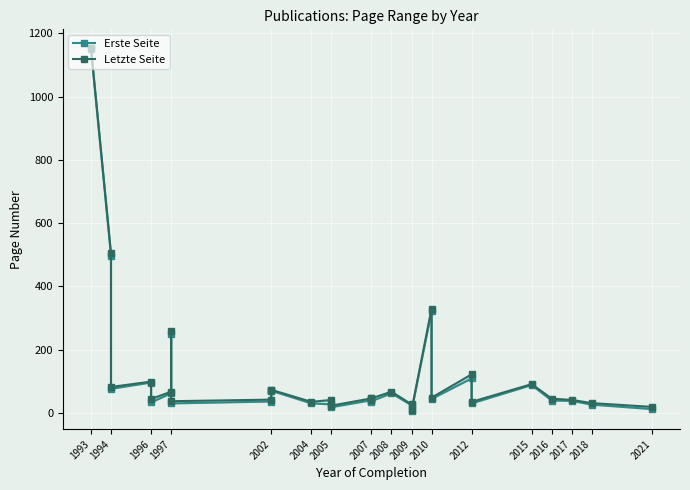

At which category is the sum across all series the highest?

1993